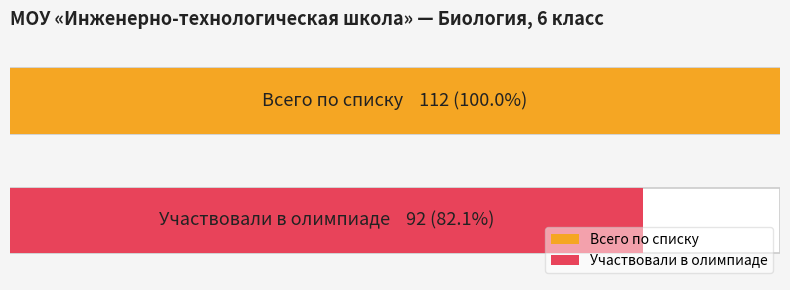

Rank the series by their maximum value, from lowest to highest.

Участвовали в олимпиаде, Всего по списку